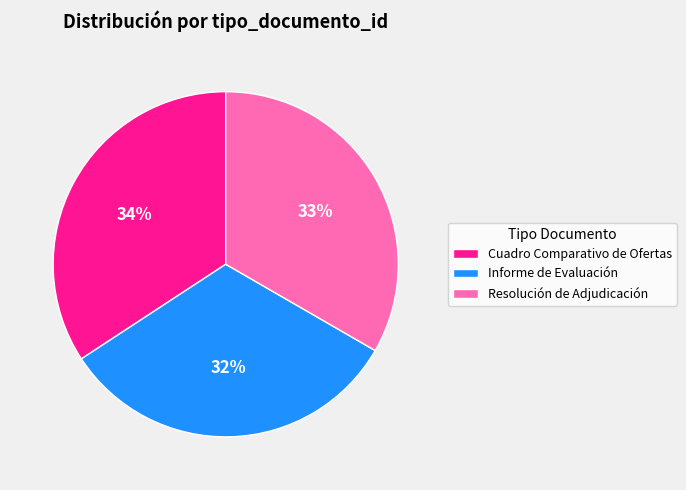

To the nearest percent, what is the combined percentage of Cuadro Comparativo de Ofertas and Resolución de Adjudicación?

68%